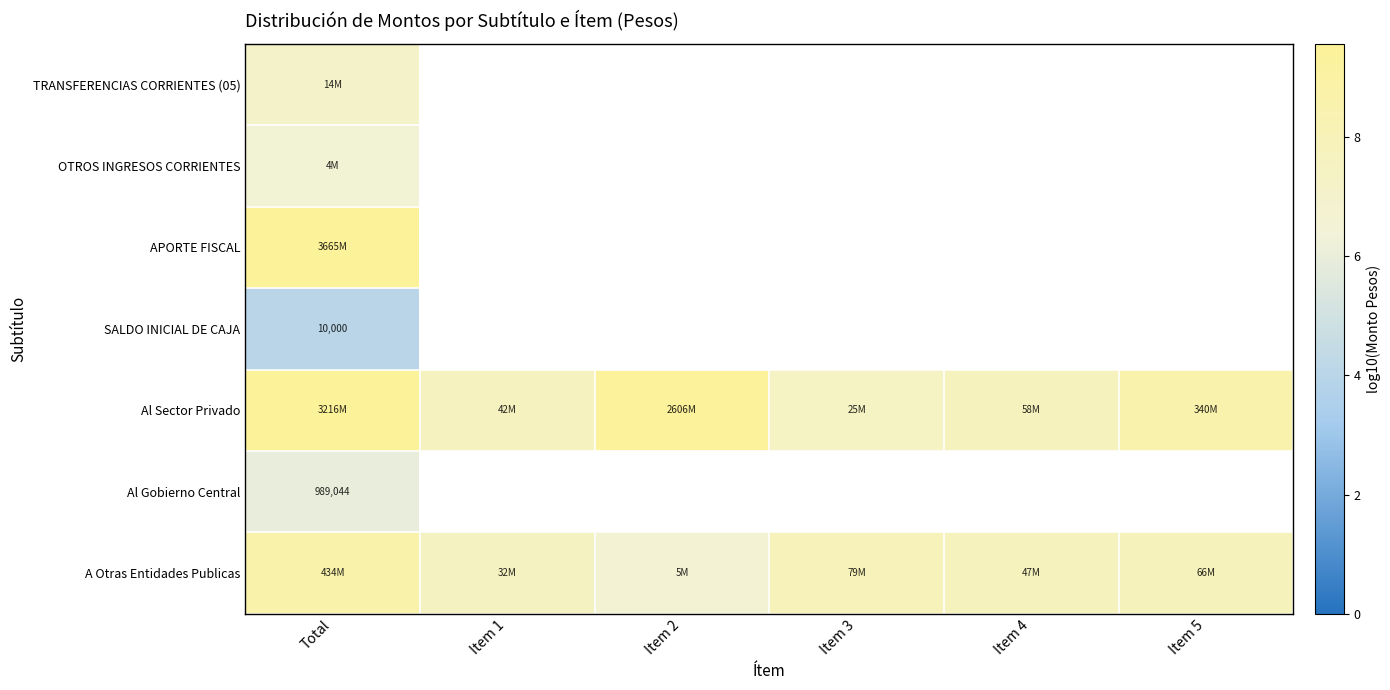

Which label corresponds to the smallest value in the chart?

Total